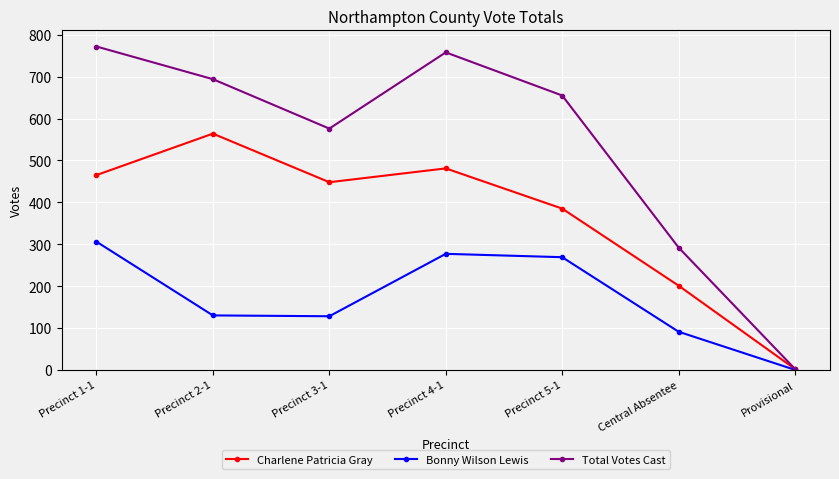

What is the label of the 4th point from the right?

Precinct 4-1